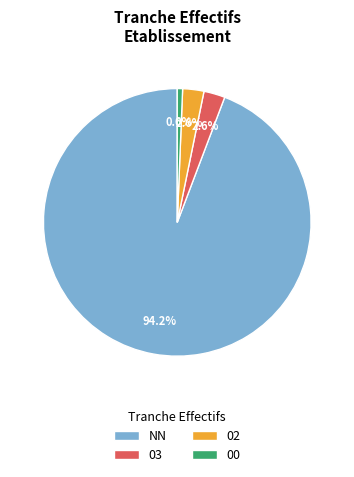

True or false: 03 accounts for 8% of the total.

False